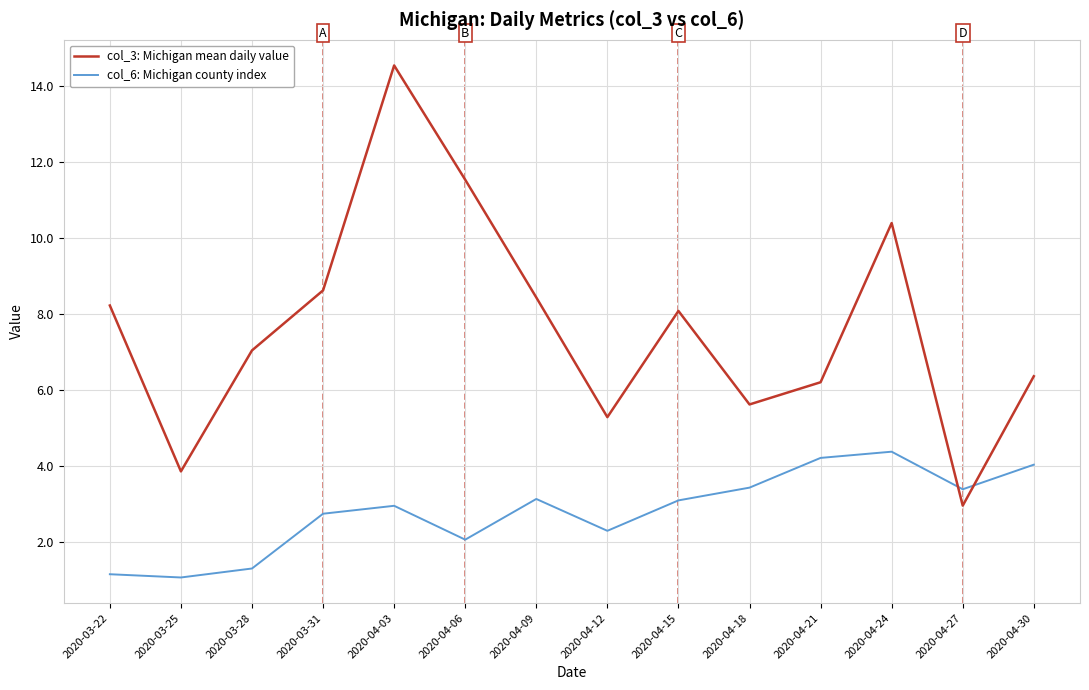

What is the sum of all col_3: Michigan mean daily value values?

107.1